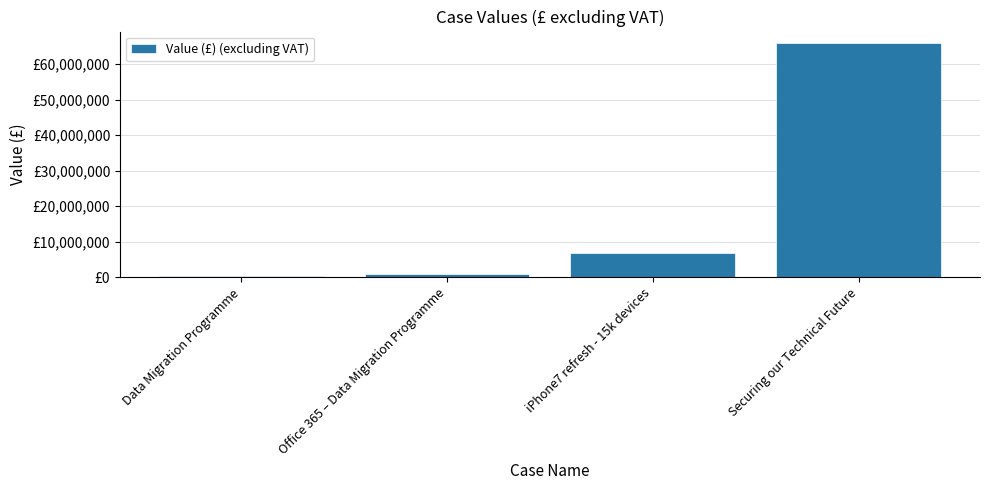

The chart shows a value of 504183 at Office 365 – Data Migration Programme. True or false?

False